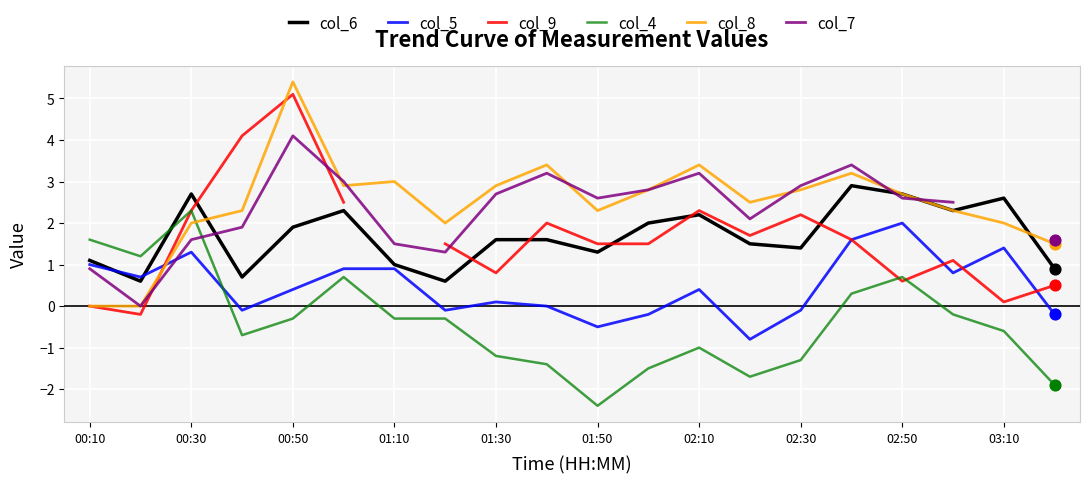

Which series contains the highest Y value?

col_8